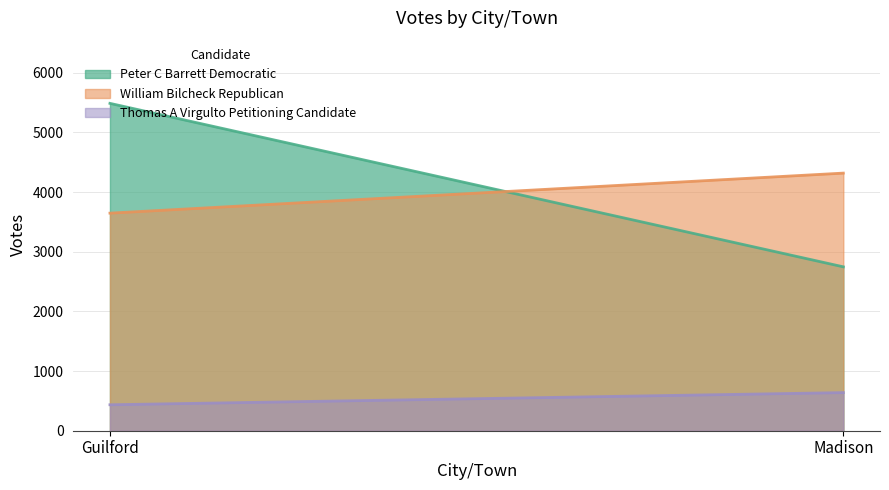

What is the total value across all series at Madison?

7704